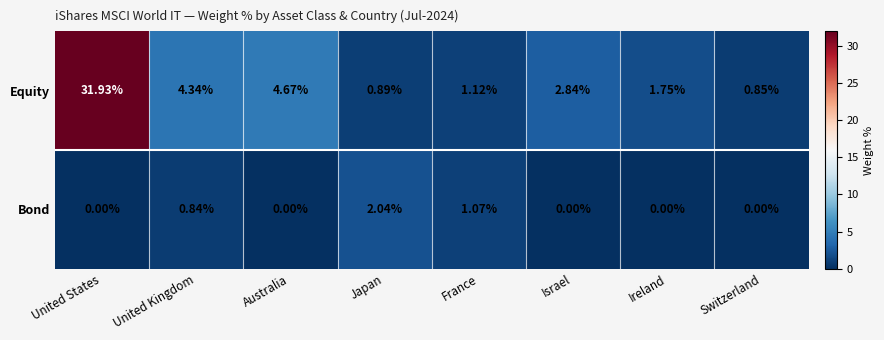

At how many categories does at least one series exceed 6?

1